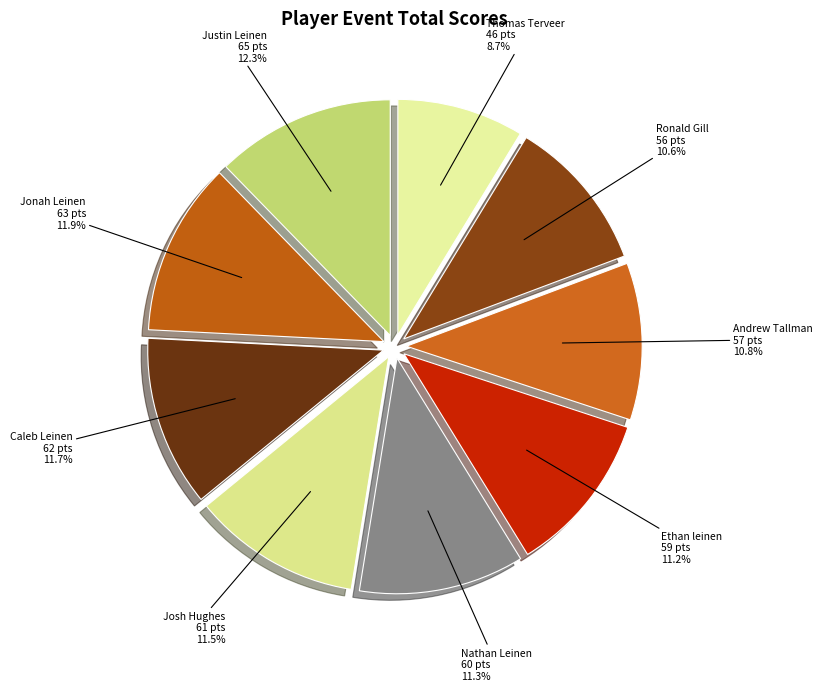

To the nearest percent, what is the difference between the largest and smallest slice percentages?

4%